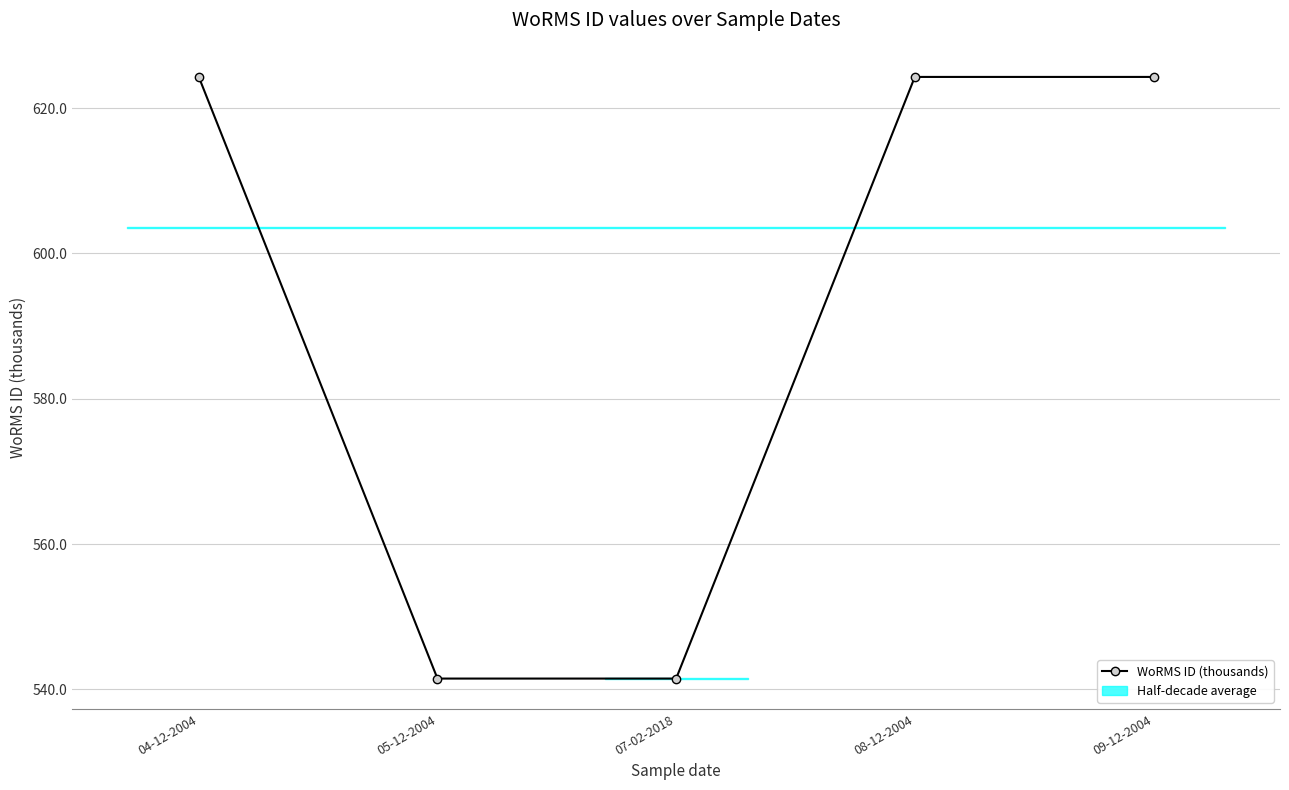

Reading left to right, what are all the values shown in this chart?

04-12-2004=624.3	05-12-2004=541.5	07-02-2018=541.5	08-12-2004=624.3	09-12-2004=624.3